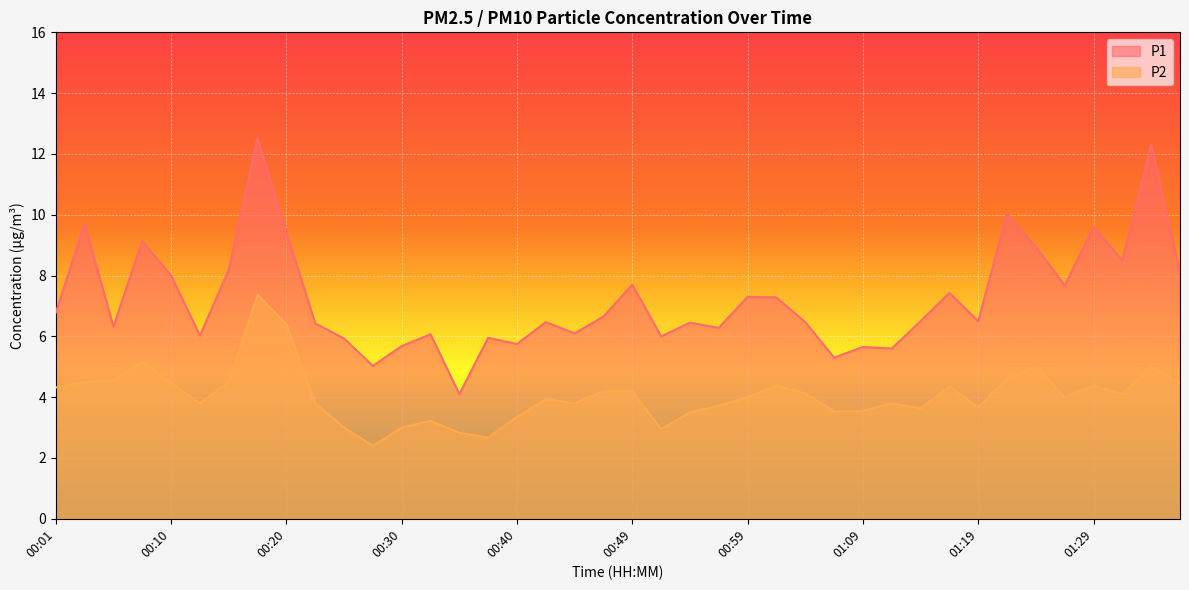

True or false: P1 and P2 intersect in this chart.

False